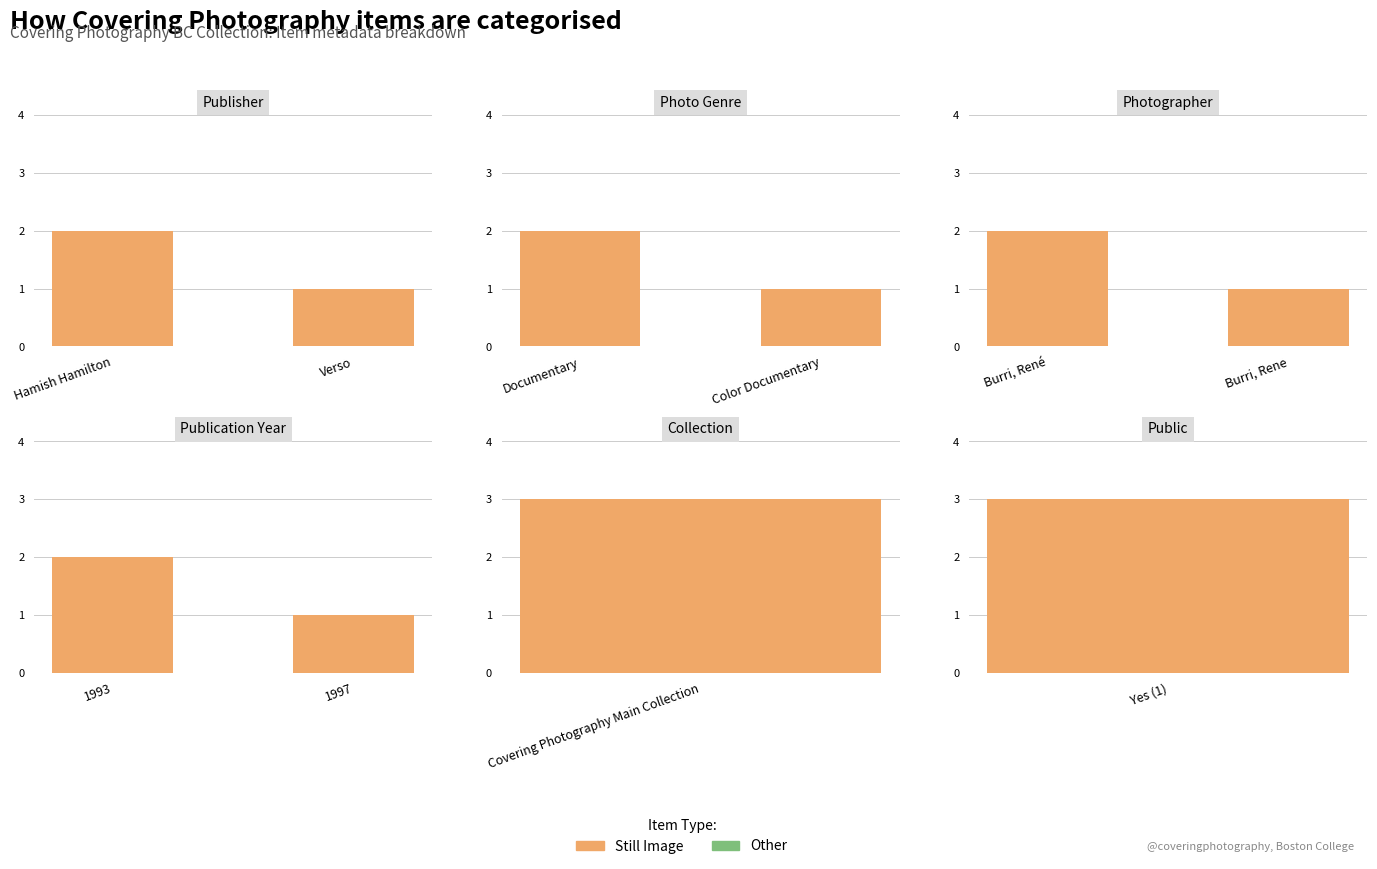

What is the label of the 1st bar from the right?

Verso